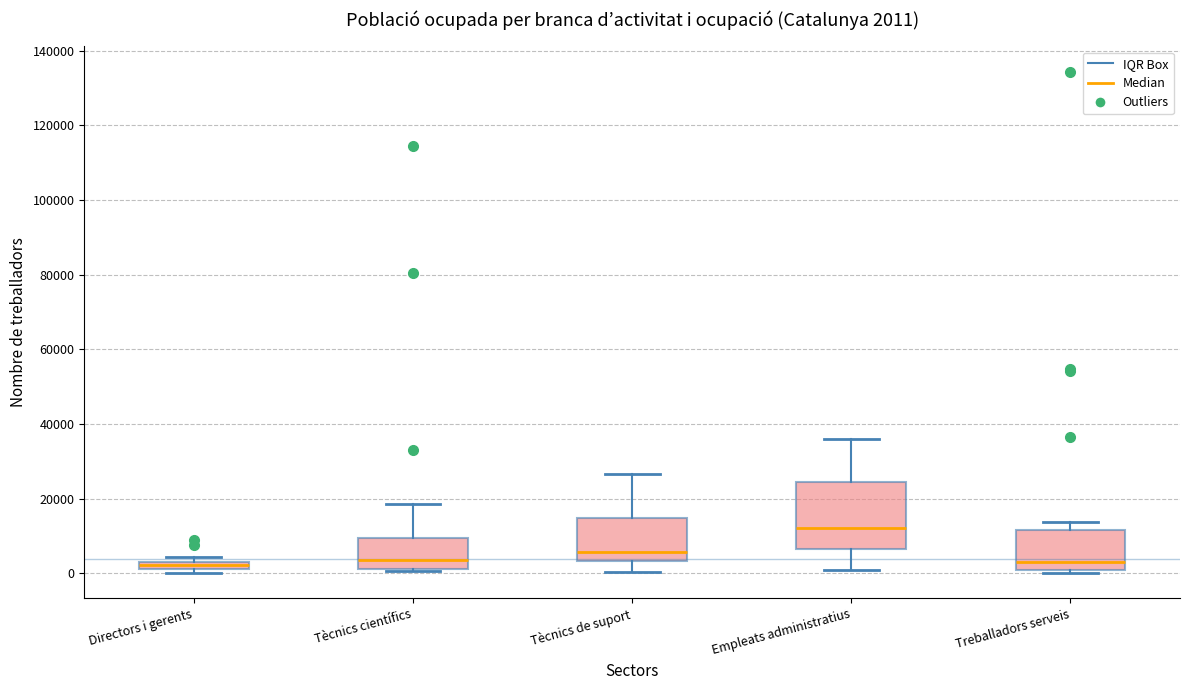

Which box is the tallest, from its lower edge to its upper edge?

Empleats administratius